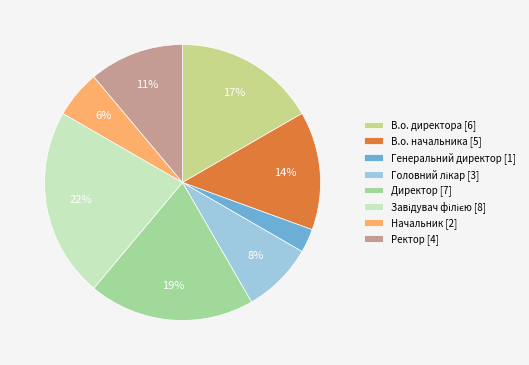

To the nearest percent, what is the average slice percentage?

12%